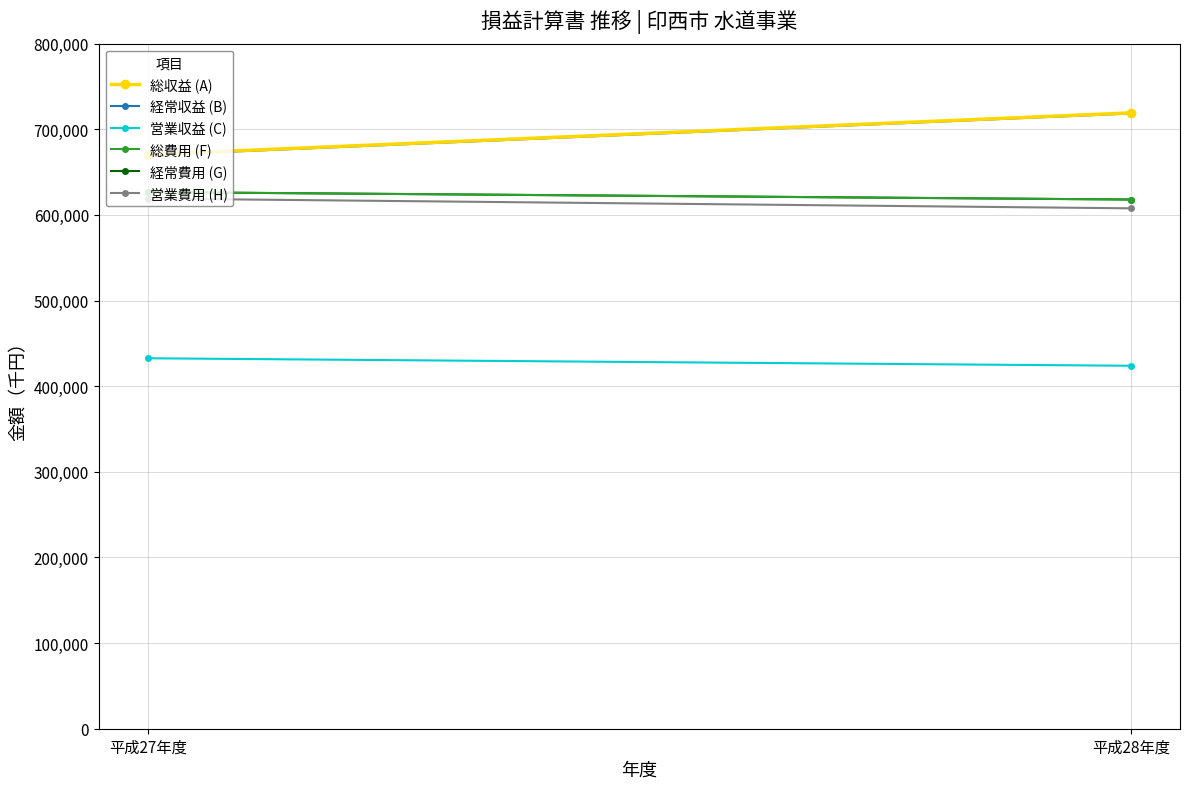

Is it true that 総費用 (F) equals 617980 at 平成28年度?

True